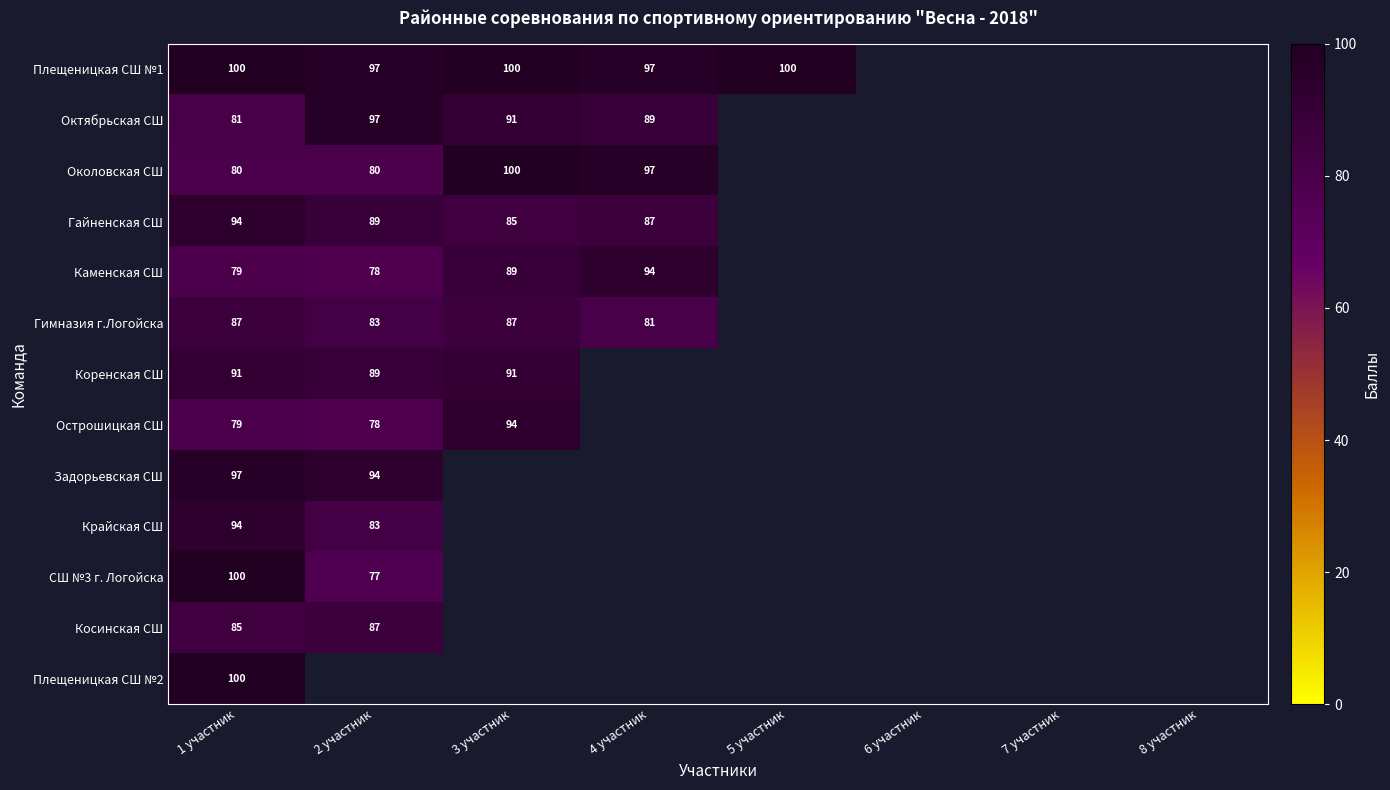

Which category has the highest value across all series?

1 участник